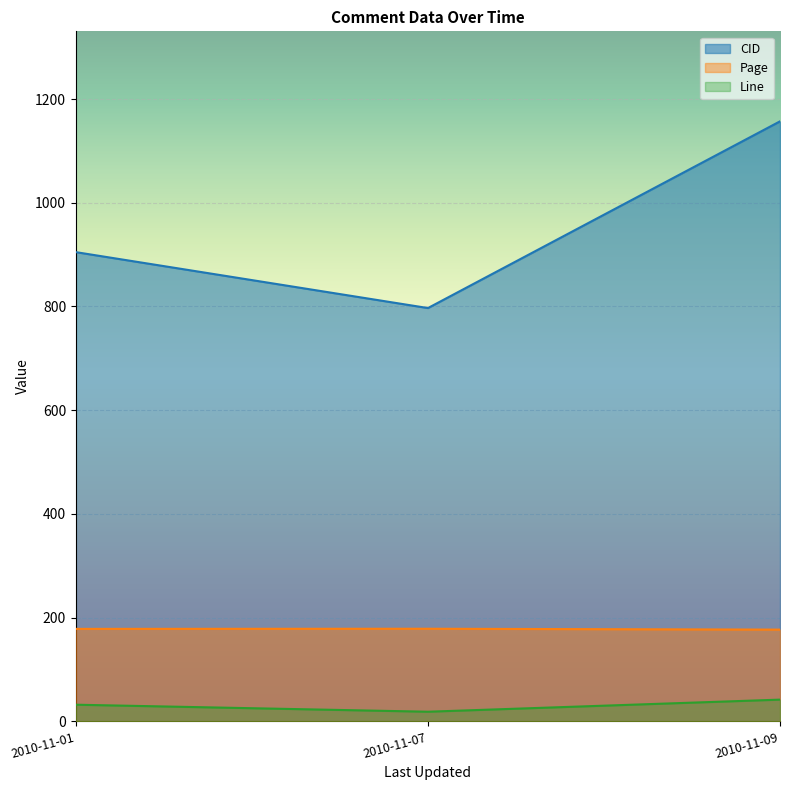

At which category does the chart reach its minimum across all series?

2010-11-07